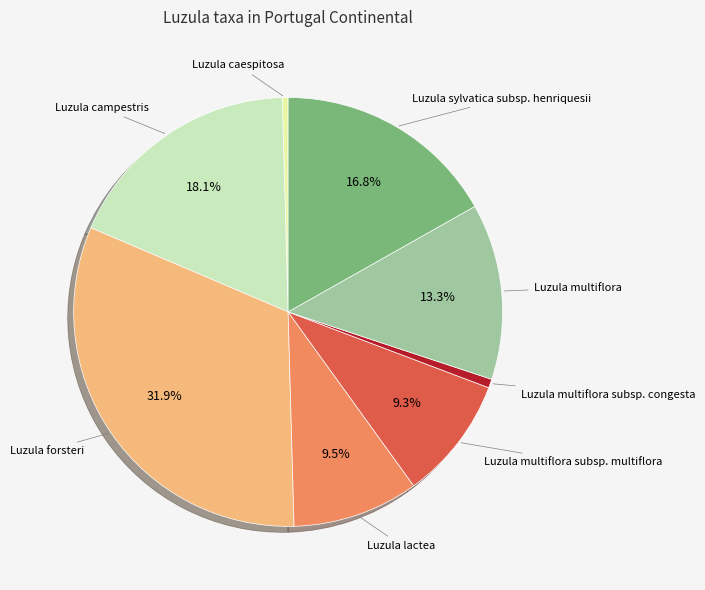

Does Luzula caespitosa account for over 50% of the chart?

No